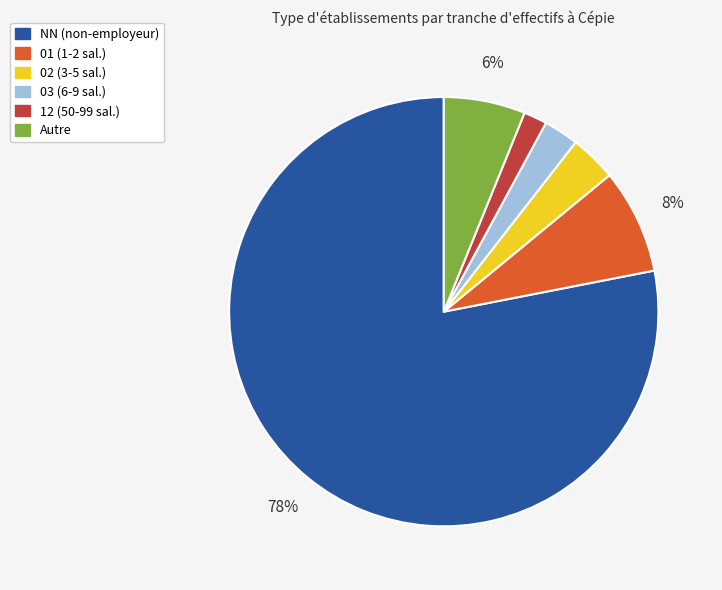

Is it true that NN (non-employeur) is 78% of the pie?

True